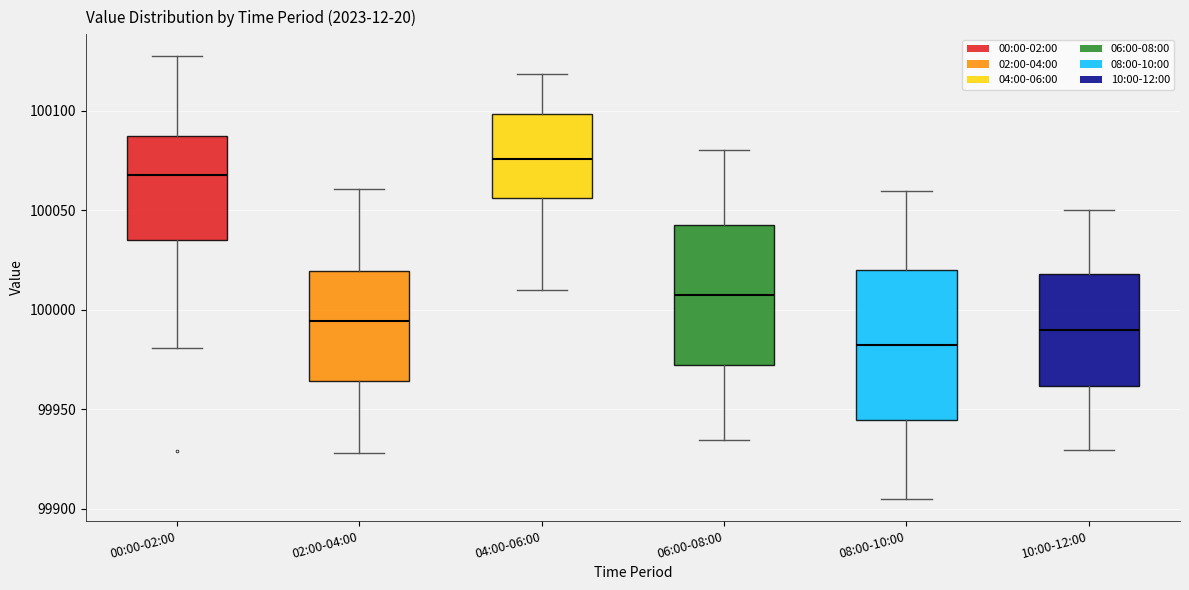

Reading left to right, transcribe this box plot: for each box, give where its median line is, the range the box spans, and where its two whiskers end, as read against the y-axis. The values are not printed on the chart, so give them approximately, as read against the axis.

00:00-02:00: median 100070, box 100035 to 100085, whiskers 99980 to 100125
02:00-04:00: median 99995, box 99965 to 100020, whiskers 99930 to 100060
04:00-06:00: median 100075, box 100055 to 100100, whiskers 100010 to 100120
06:00-08:00: median 100005, box 99970 to 100040, whiskers 99935 to 100080
08:00-10:00: median 99980, box 99945 to 100020, whiskers 99905 to 100060
10:00-12:00: median 99990, box 99960 to 100020, whiskers 99930 to 100050